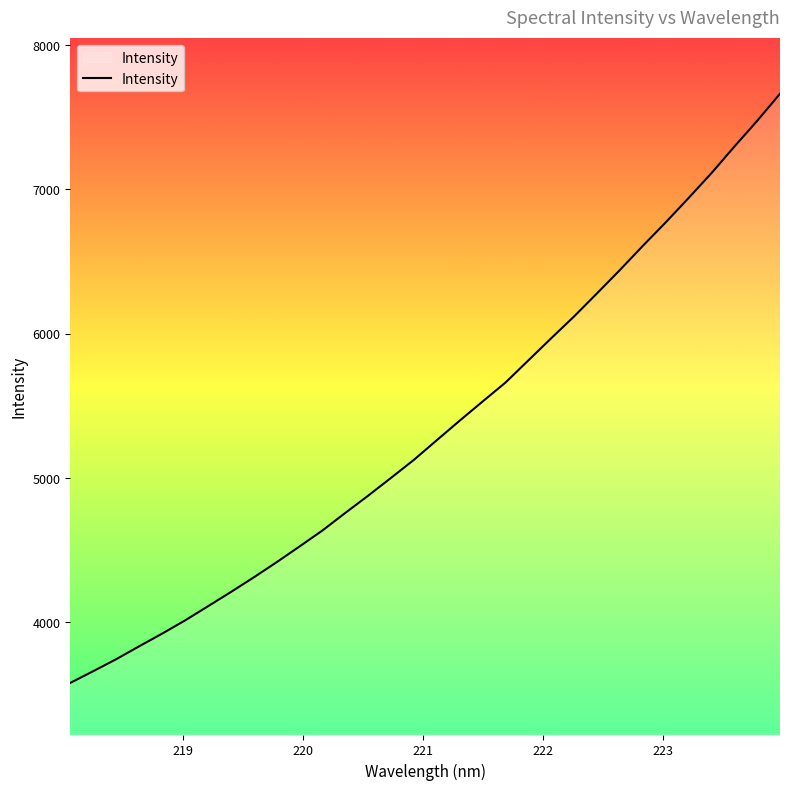

What is the average value?

5344.5